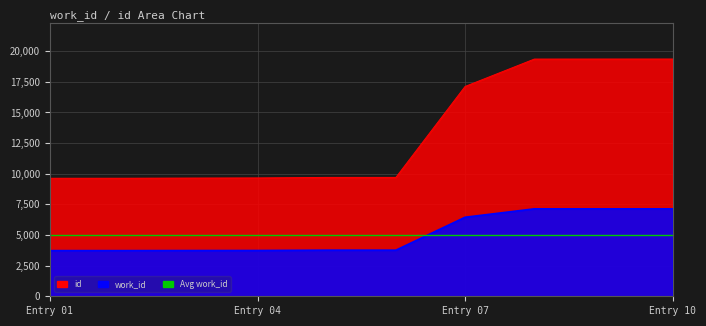

What is the maximum value for id?

19353